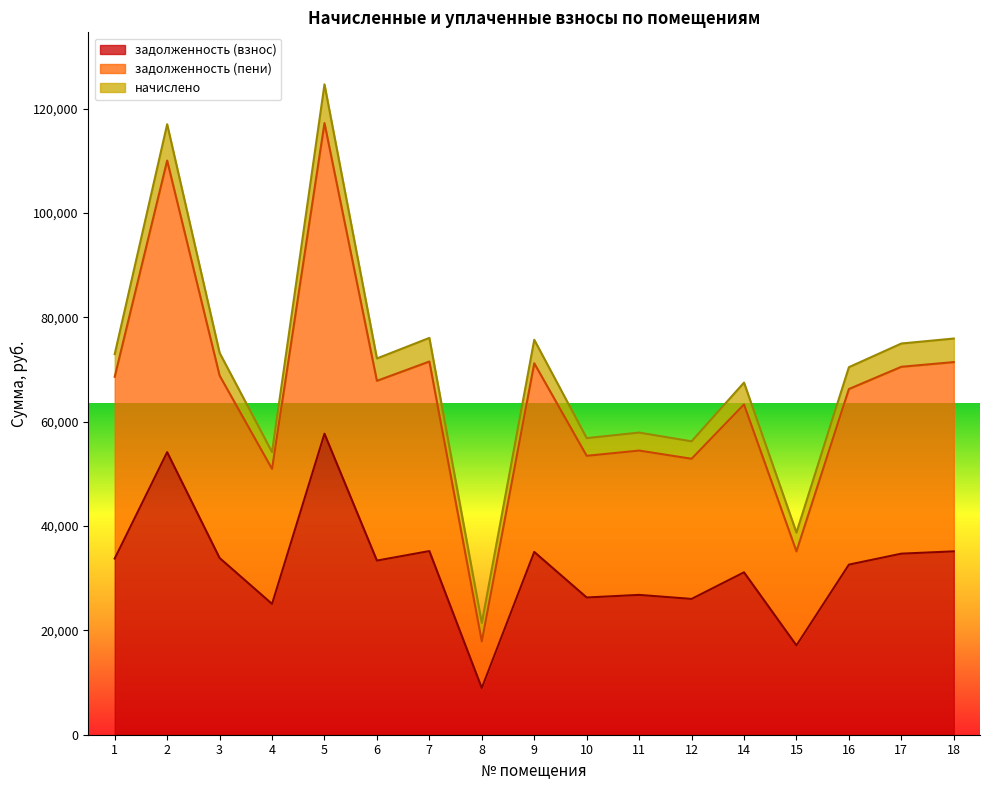

What is the difference between the maximum and second lowest values in the задолженность (взнос) series?

40575.1